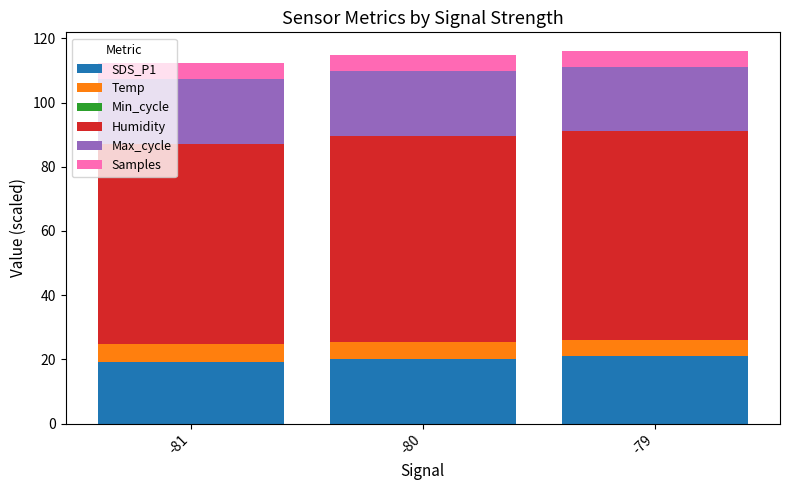

What is the maximum value for SDS_P1?

21.1